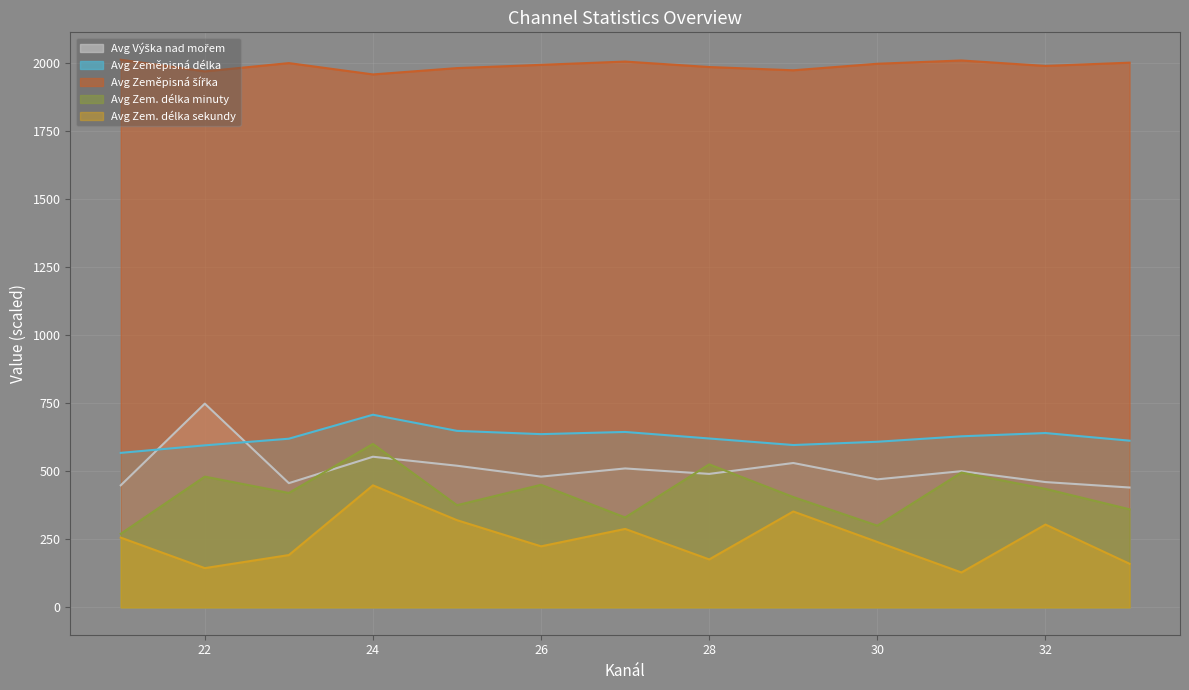

Which series has the largest range (max minus min)?

Avg Zem. délka minuty